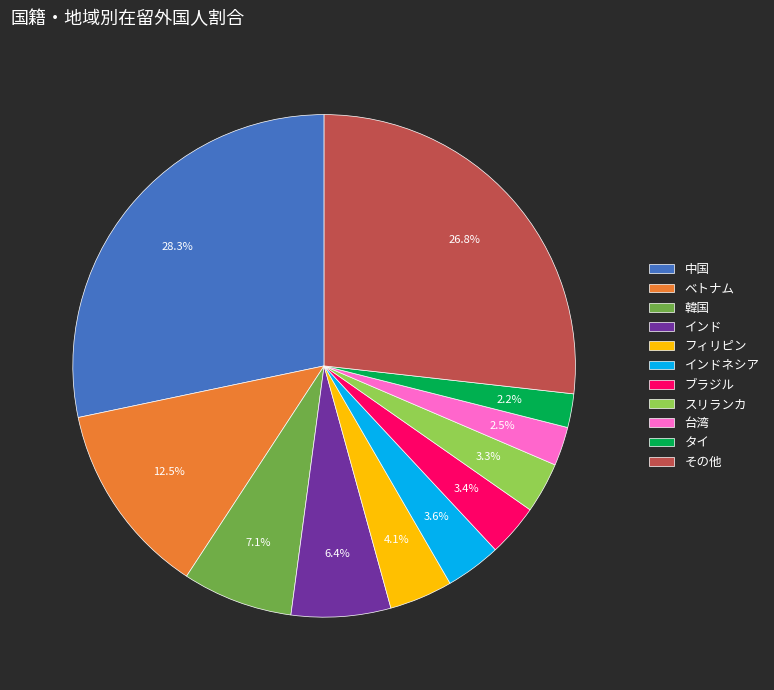

To the nearest percent, what is the combined percentage of 韓国 and フィリピン?

11%